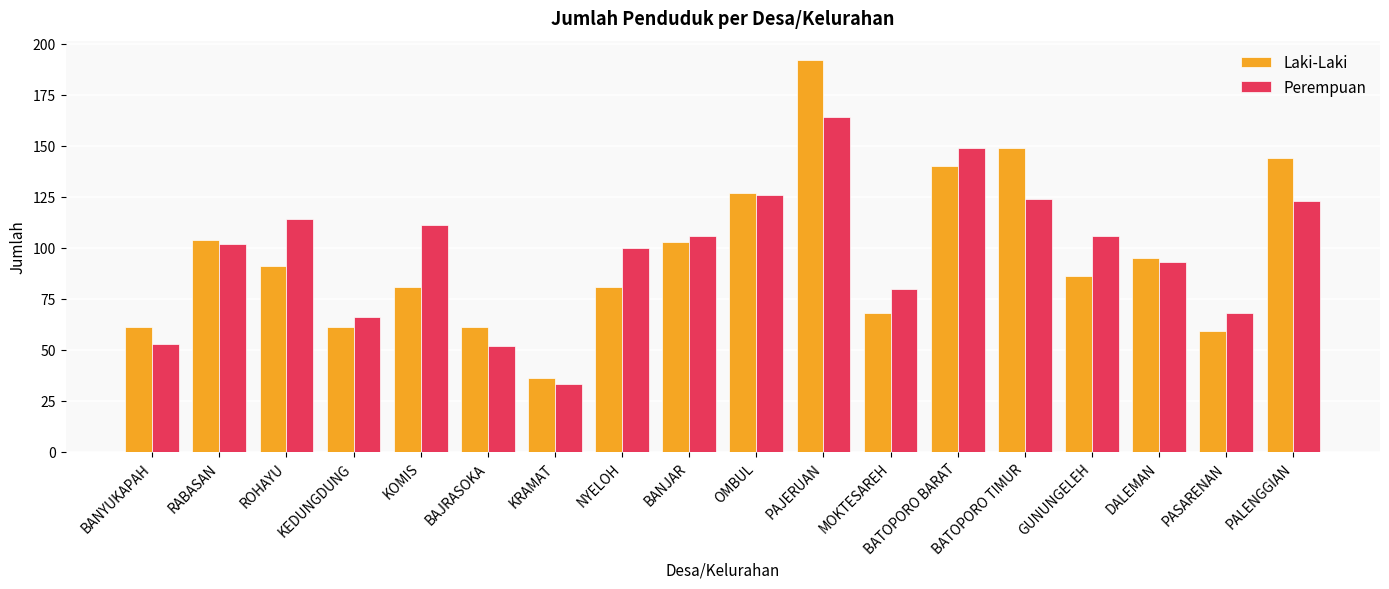

What position from the left is GUNUNGELEH?

15